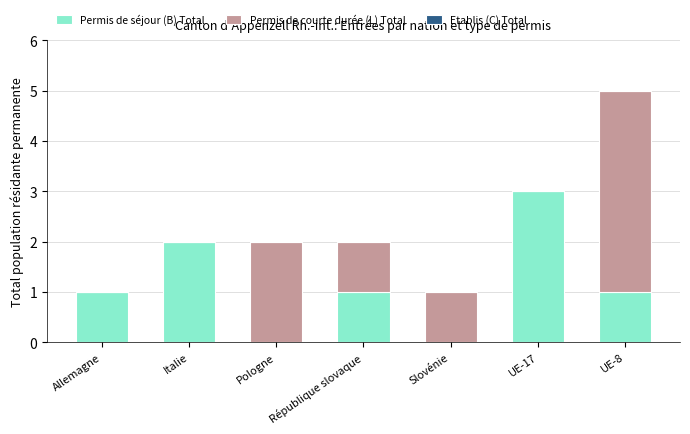

True or false: Permis de séjour (B) Total has a value of 1 at UE-8.

True